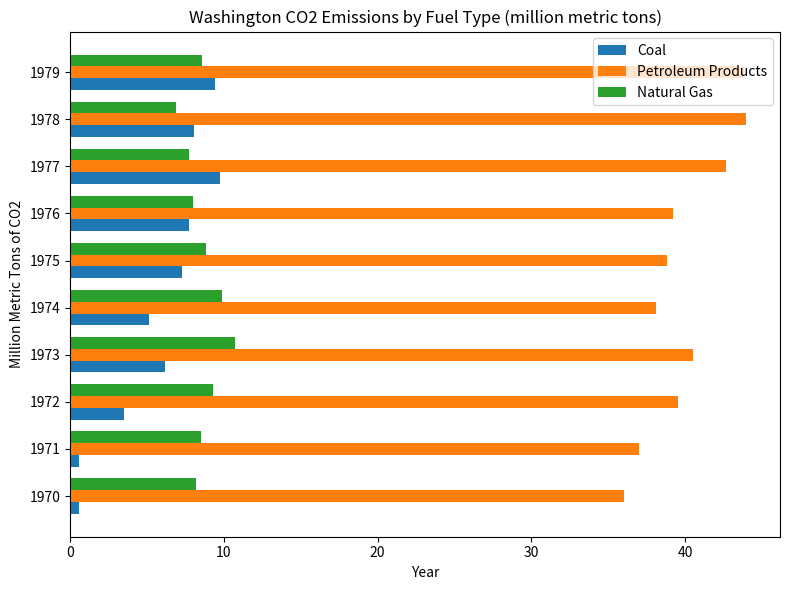

What is the difference between the Petroleum Products values at 1974 and 1972?

1.4